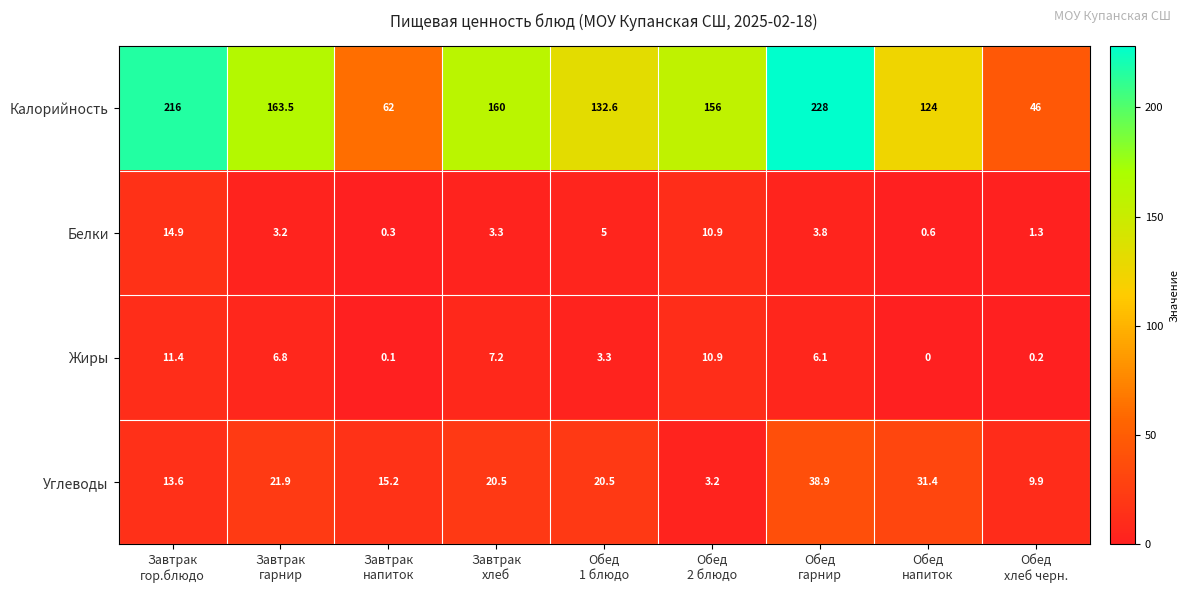

Which series has the largest total across all categories?

Калорийность